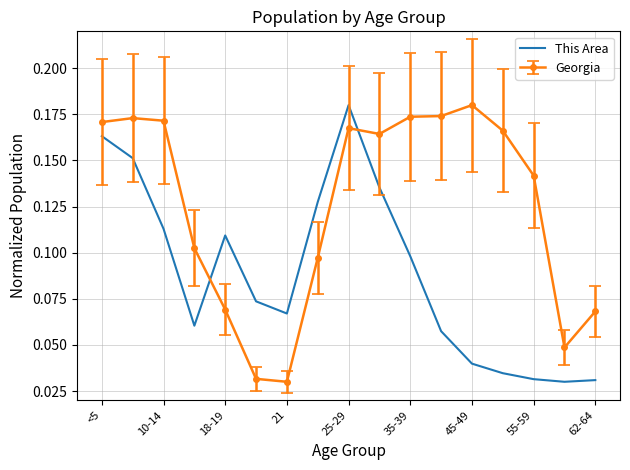

Which series ends up on top after the final intersection of Georgia and This Area?

Georgia